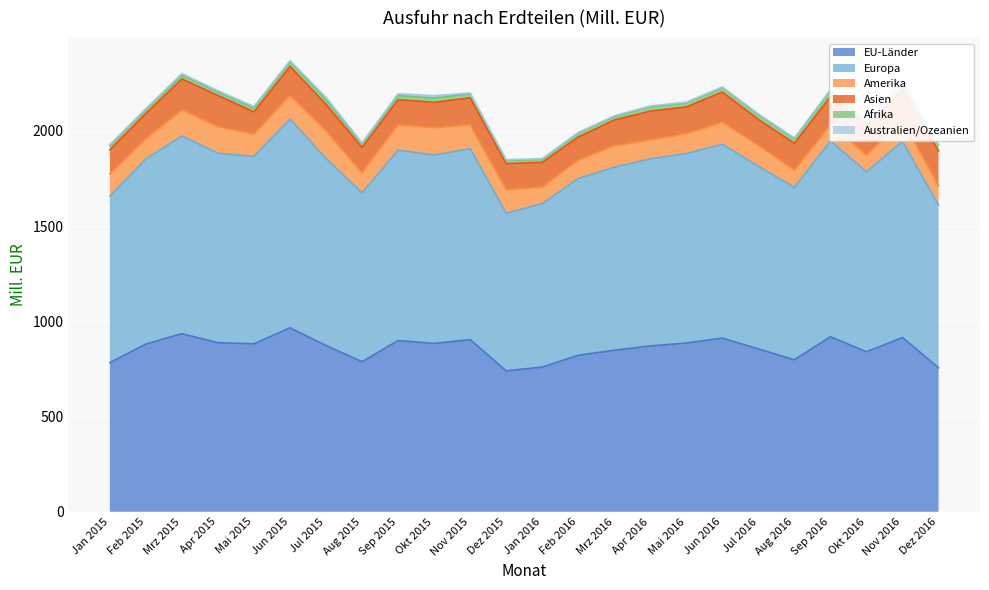

Is the value of Amerika at Jun 2015 greater than the value of Afrika at Nov 2015?

Yes